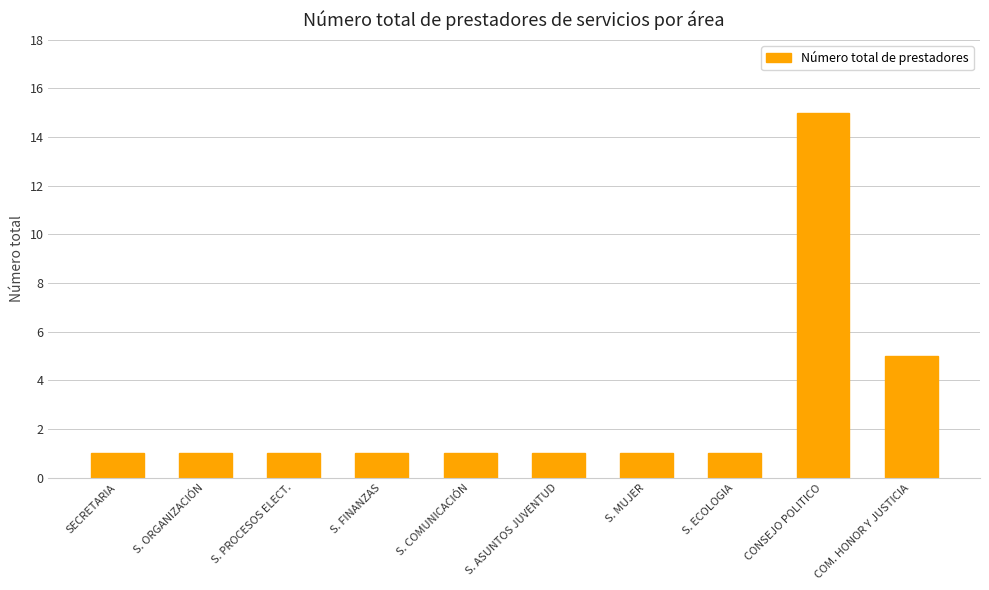

What is the greatest value displayed?

15